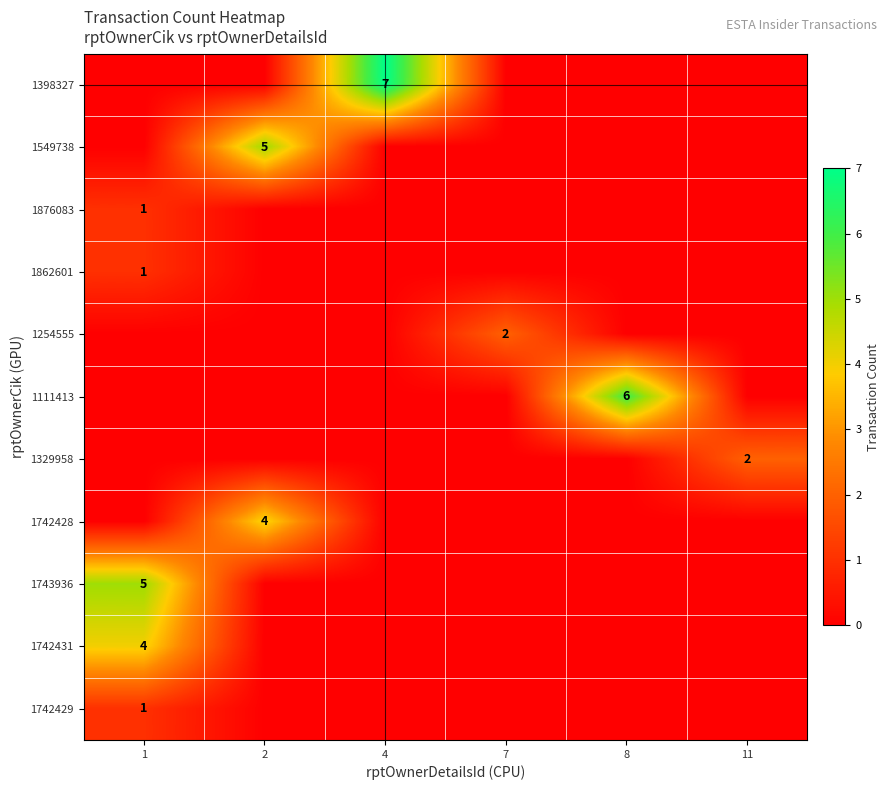

The value of 1111413 at 7 is 0. True or false?

True